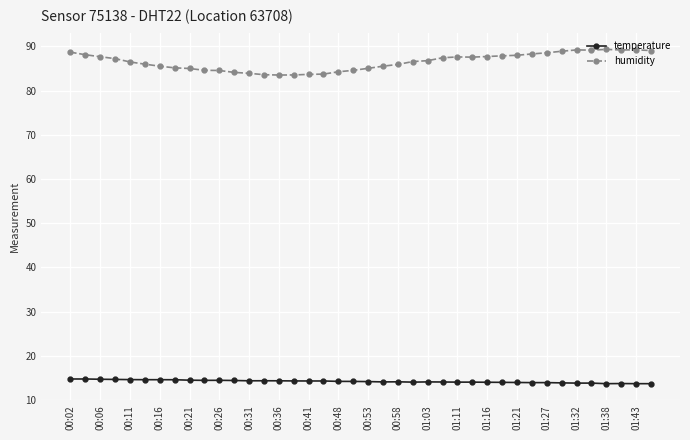

Which series has the largest total across all categories?

humidity